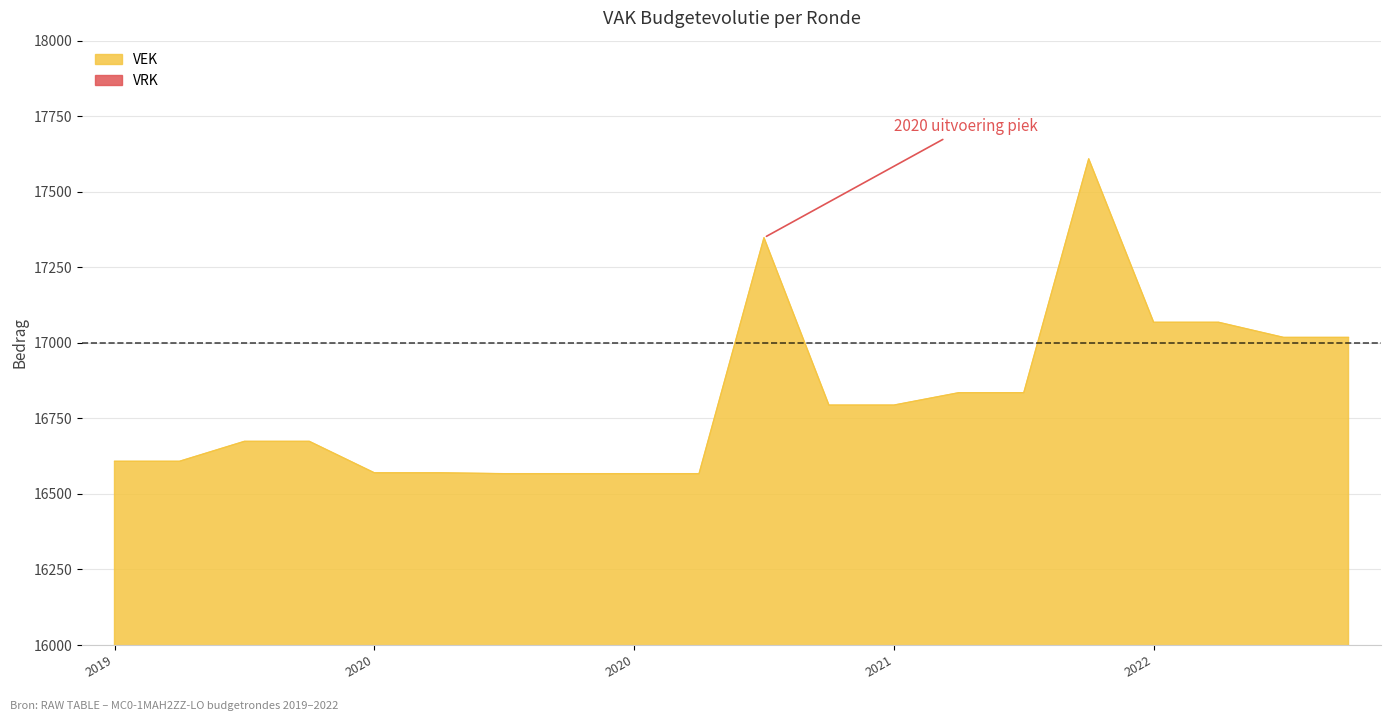

Reading left to right, transcribe all the data shown in this chart.

16608	16608	16674	16674	16570	16570	16567	16567	16567	16567	17348	16794	16794	16835	16835	17609	17068	17068	17018	17018